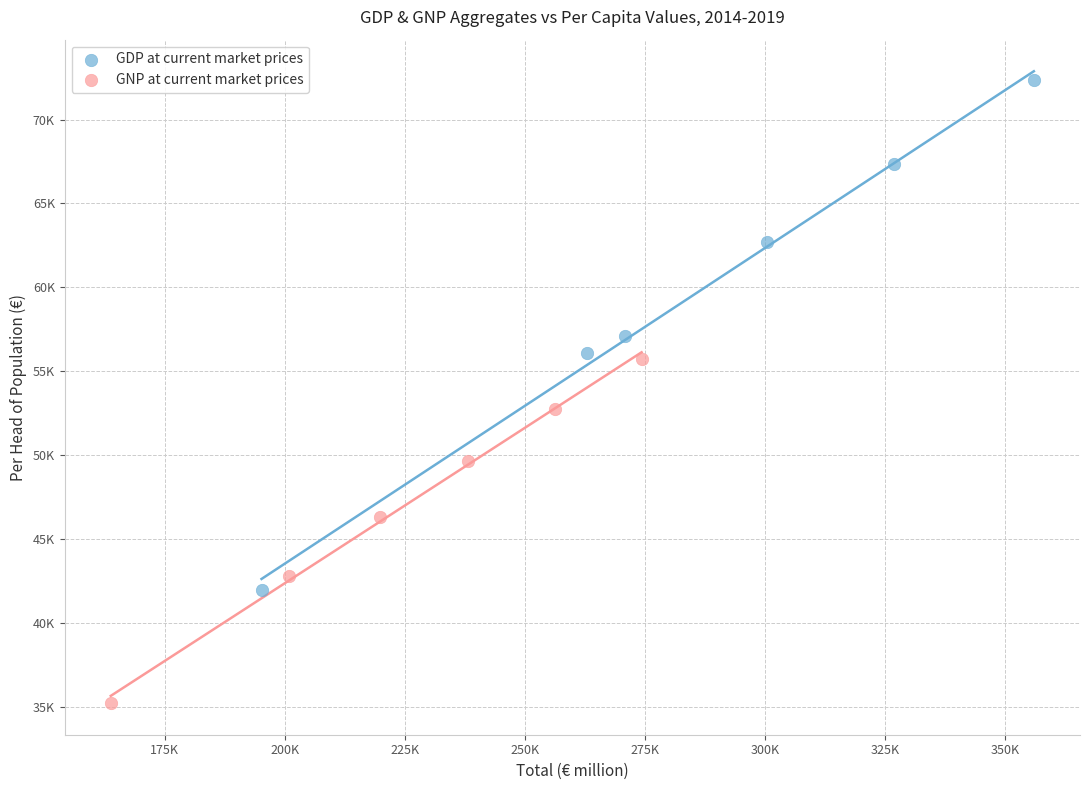

Which series has the widest spread of Y values?

GDP at current market prices